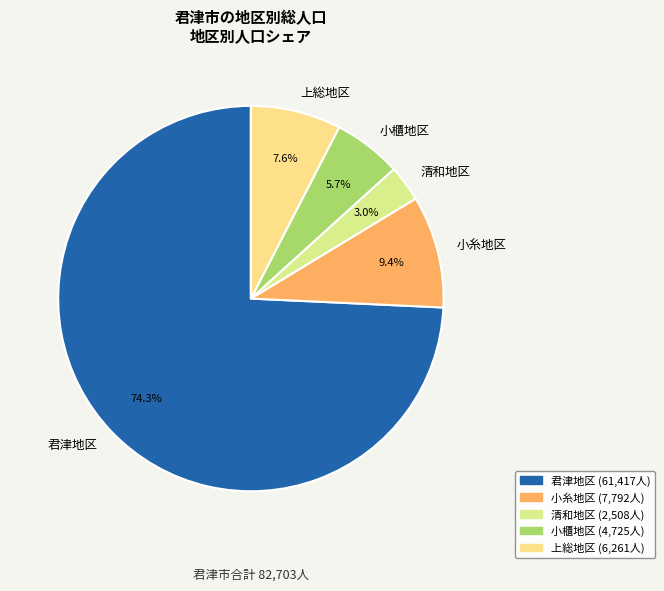

How many slices are in this pie chart?

5